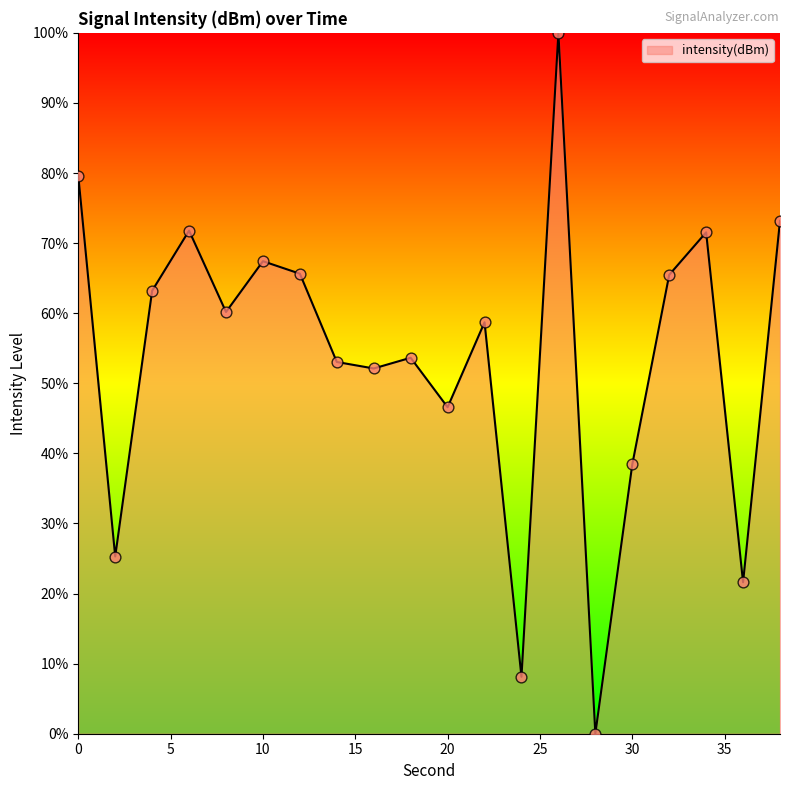

What is the greatest value displayed?

100.0